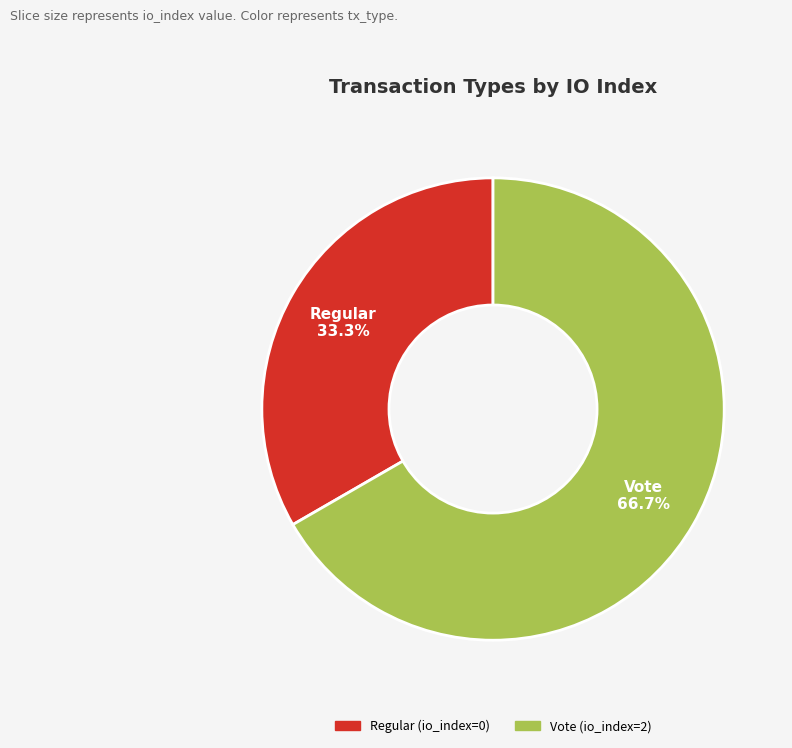

Which category has the biggest portion of the pie?

Vote